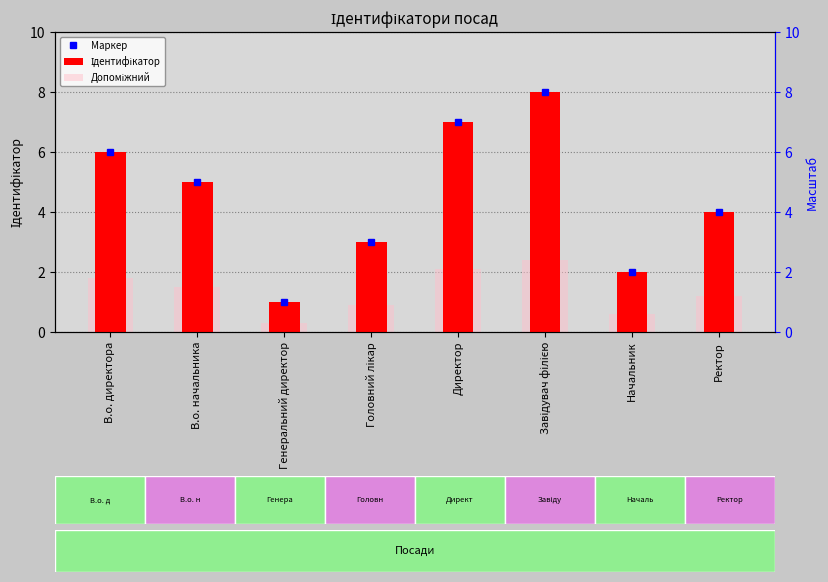

Rank the categories by Маркер value from highest to lowest.

Завідувач філією, Директор, В.о. директора, В.о. начальника, Ректор, Головний лікар, Начальник, Генеральний директор